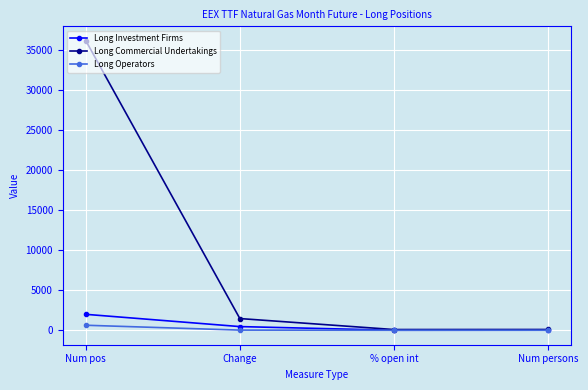

Is the value of Long Investment Firms at Num persons greater than the value of Long Commercial Undertakings at Num pos?

No